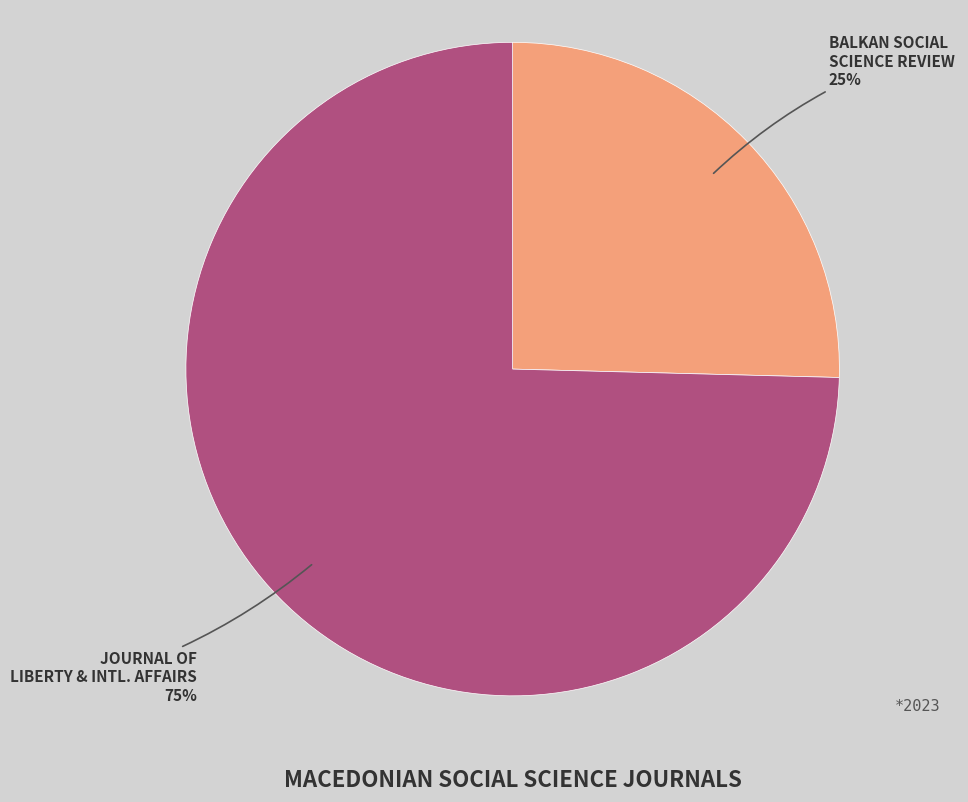

Is there any slice that represents more than half of the pie?

Yes